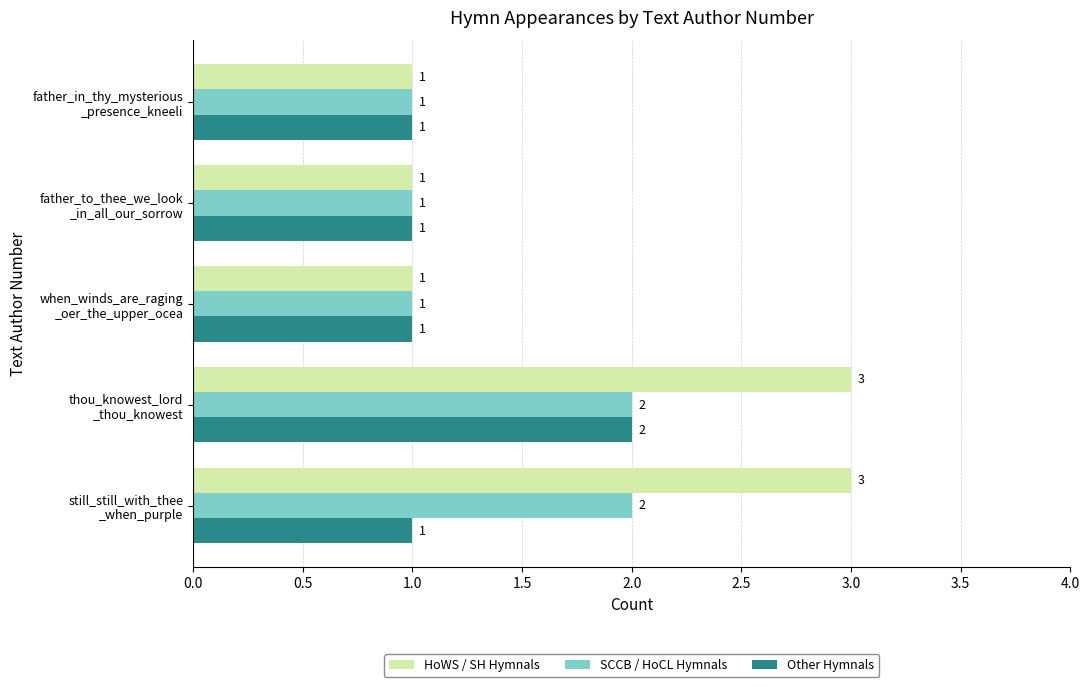

List the series in order of their overall mean, highest first.

HoWS / SH Hymnals, SCCB / HoCL Hymnals, Other Hymnals